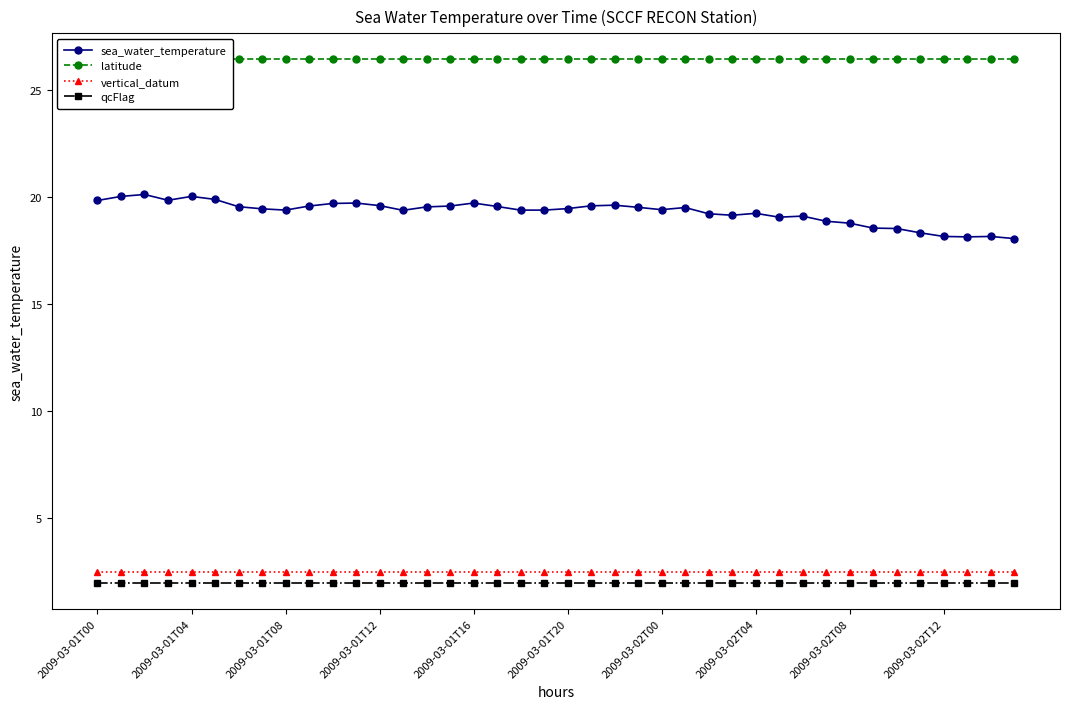

What is the minimum value for vertical_datum?

2.5